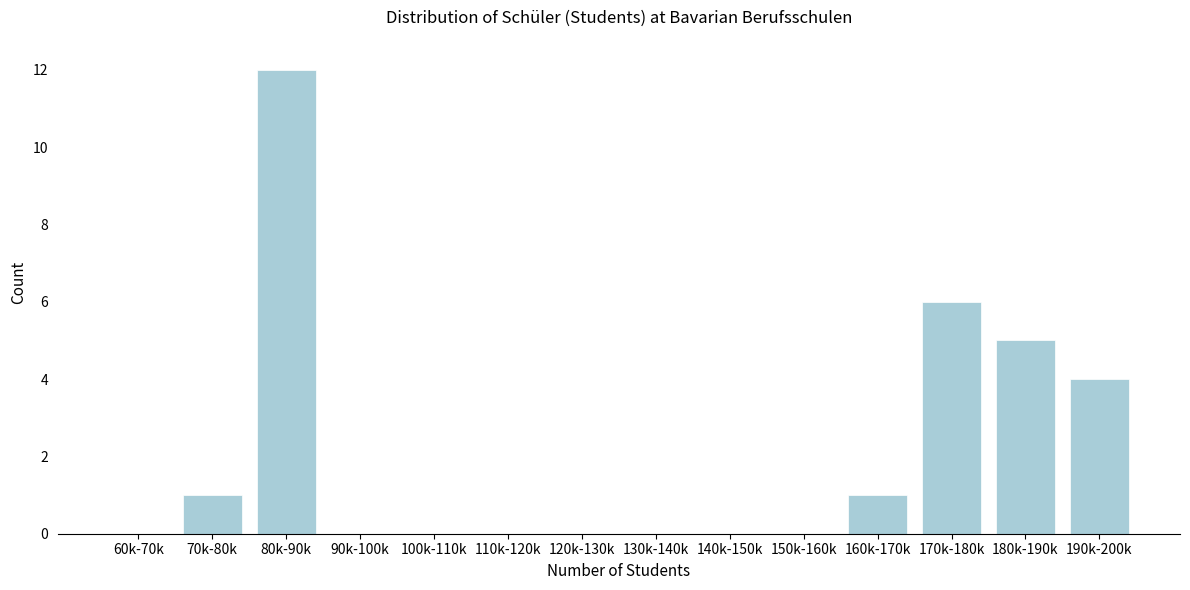

Reading right to left, what are all the values shown in this chart?

190k-200k=4	180k-190k=5	170k-180k=6	160k-170k=1	150k-160k=0	140k-150k=0	130k-140k=0	120k-130k=0	110k-120k=0	100k-110k=0	90k-100k=0	80k-90k=12	70k-80k=1	60k-70k=0